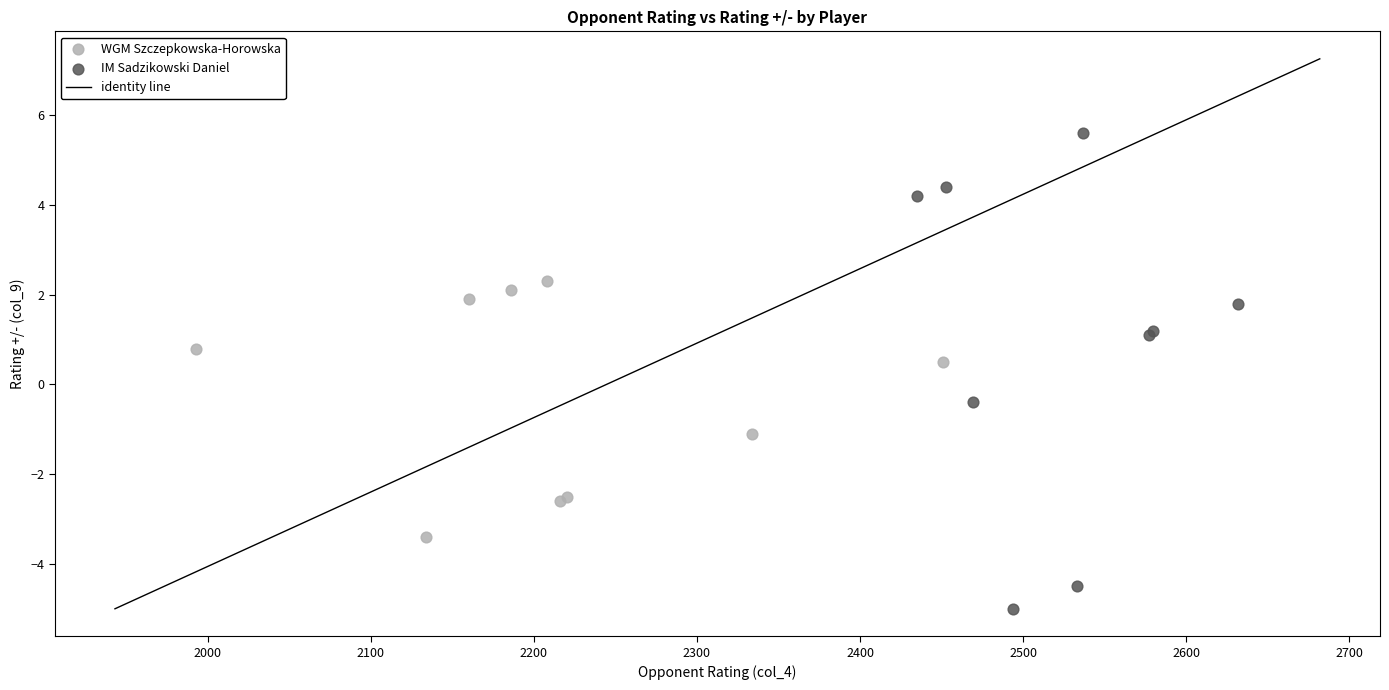

Which series has the widest spread of Y values?

IM Sadzikowski Daniel